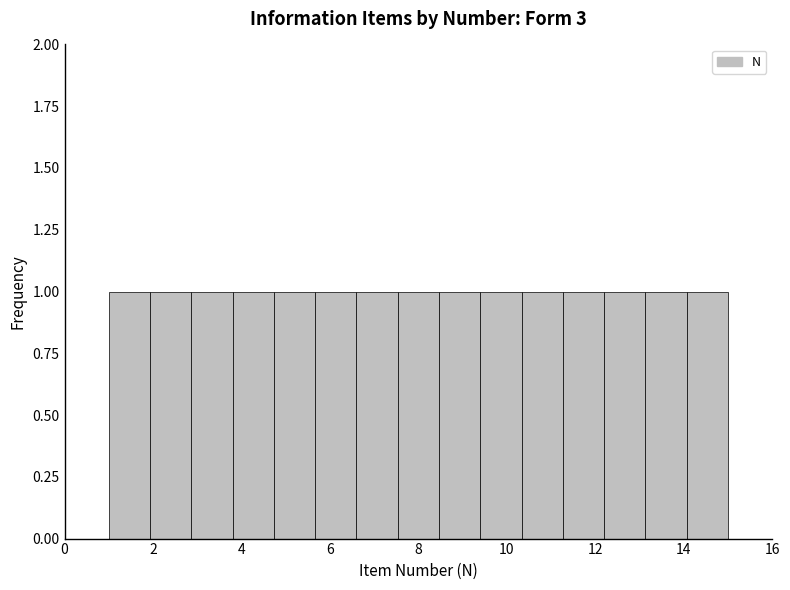

Reading left to right, transcribe this chart: for each bar, give the range it covers on the x-axis and its height. Neither the bar edges nor the heights are printed on the chart, so give them approximately, as read against the axes.

1.0 to 2.0: 1
2.0 to 2.8: 1
2.8 to 3.8: 1
3.8 to 4.8: 1
4.8 to 5.6: 1
5.6 to 6.6: 1
6.6 to 7.6: 1
7.6 to 8.4: 1
8.4 to 9.4: 1
9.4 to 10.4: 1
10.4 to 11.2: 1
11.2 to 12.2: 1
12.2 to 13.2: 1
13.2 to 14.0: 1
14.0 to 15.0: 1